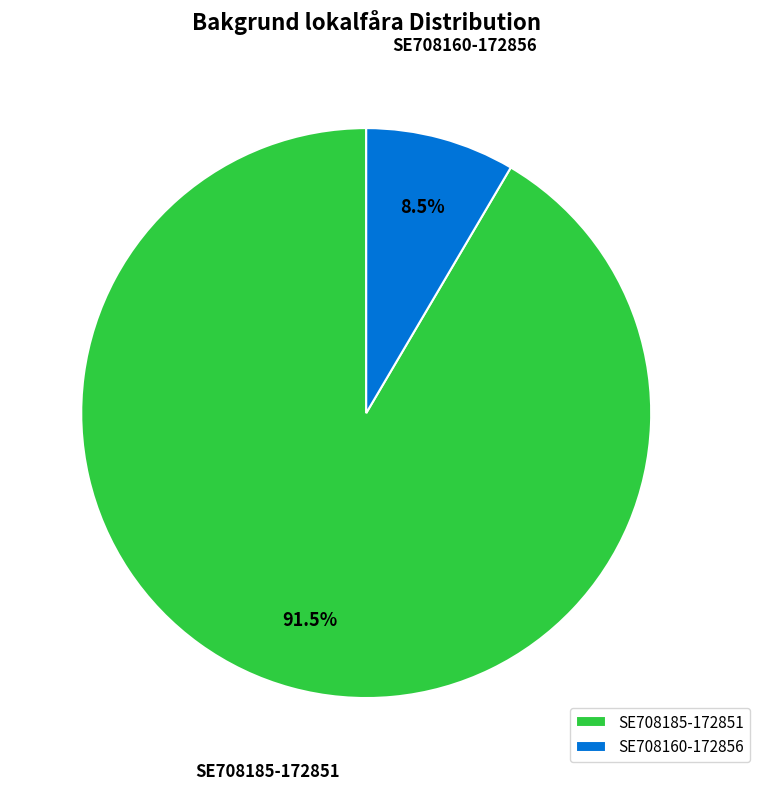

Which slice is the smallest?

SE708160-172856